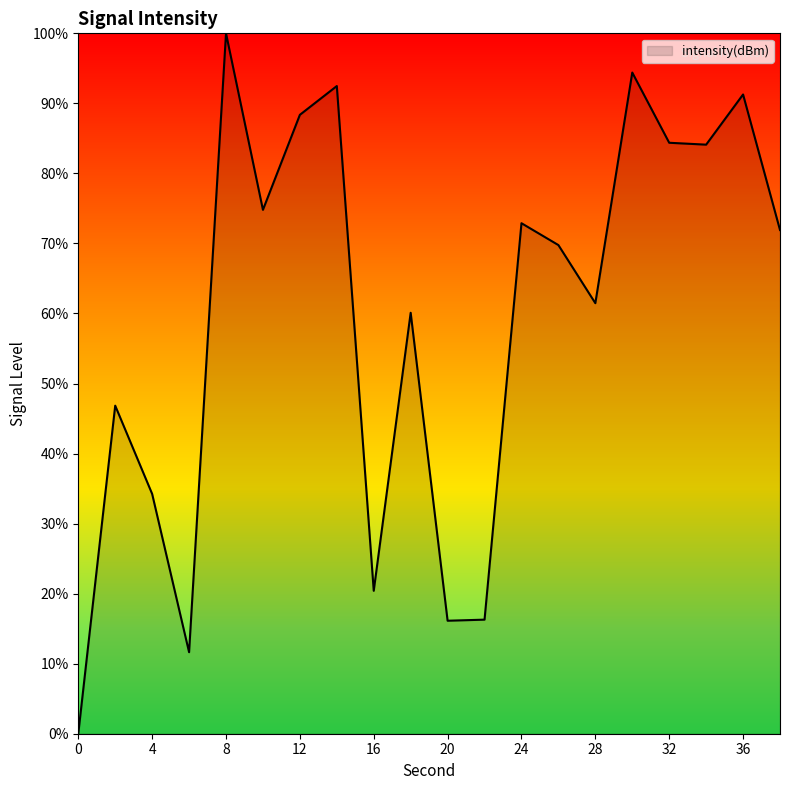

What is the difference between the maximum and minimum values?

100.0